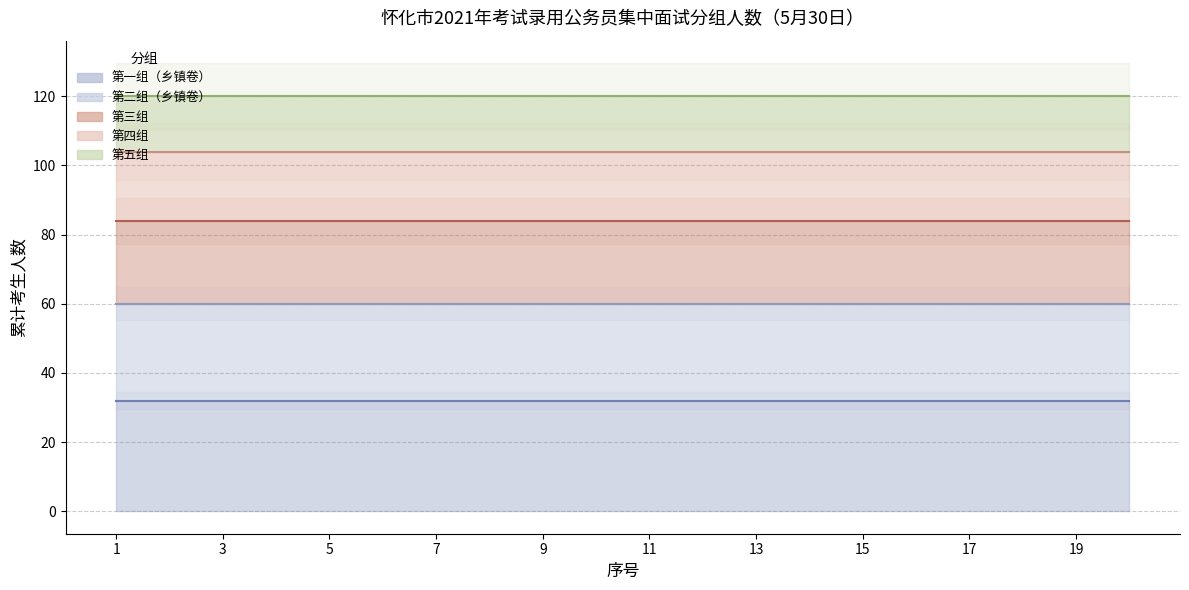

True or false: 第二组（乡镇卷） (线) and 第四组 (线) intersect in this chart.

False